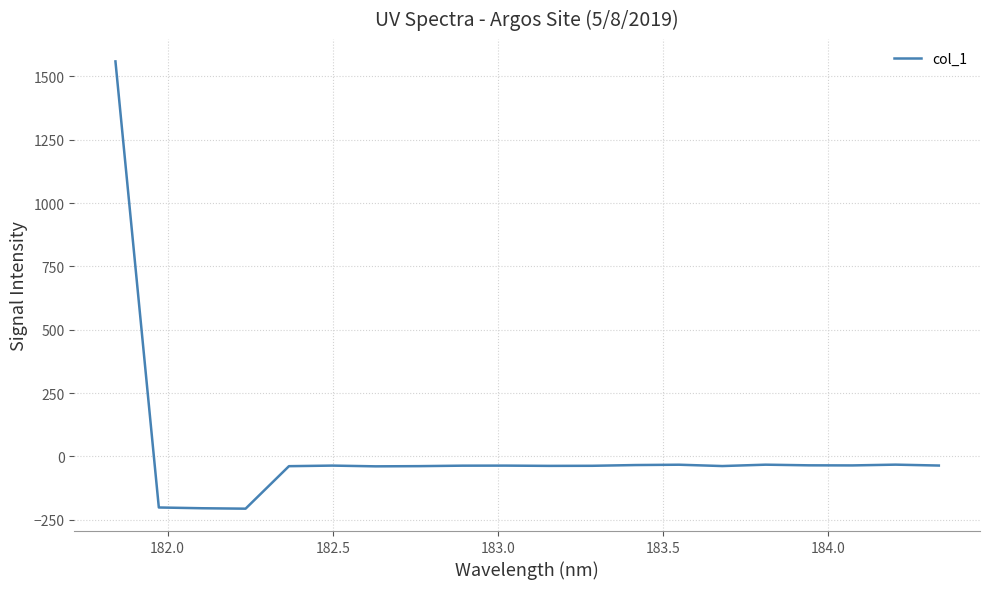

What is the difference between the maximum and minimum values?

1765.3